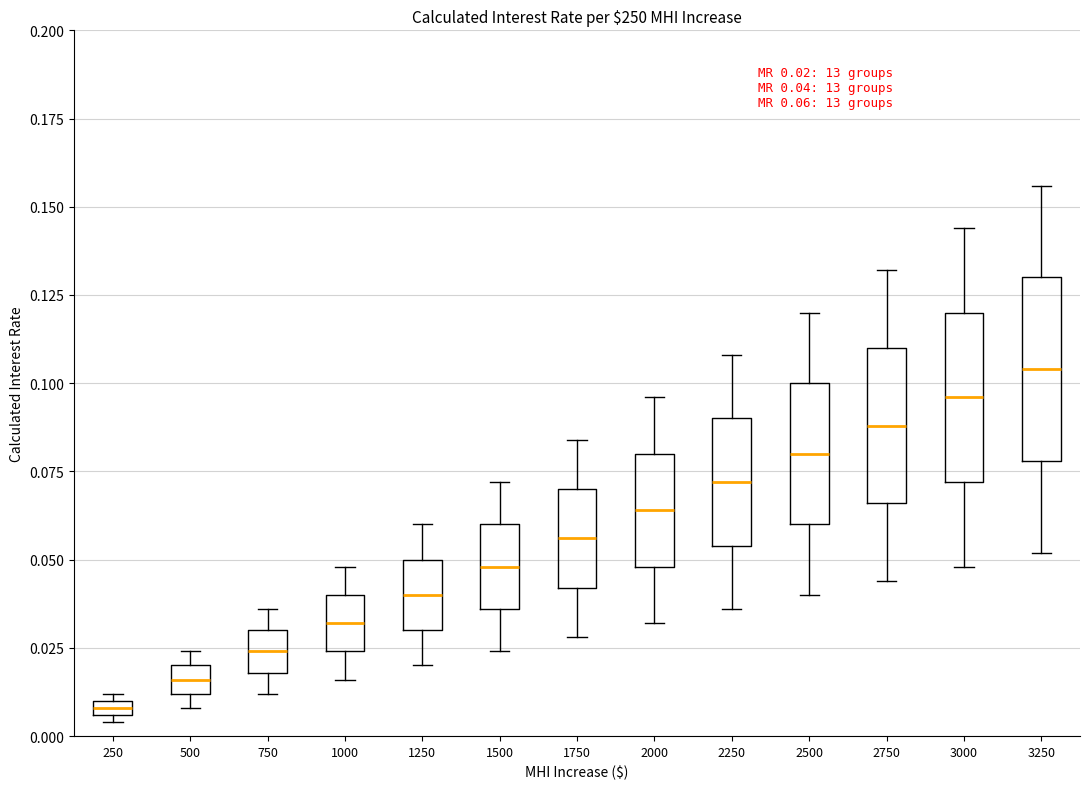

Which box's median line is the highest?

3250